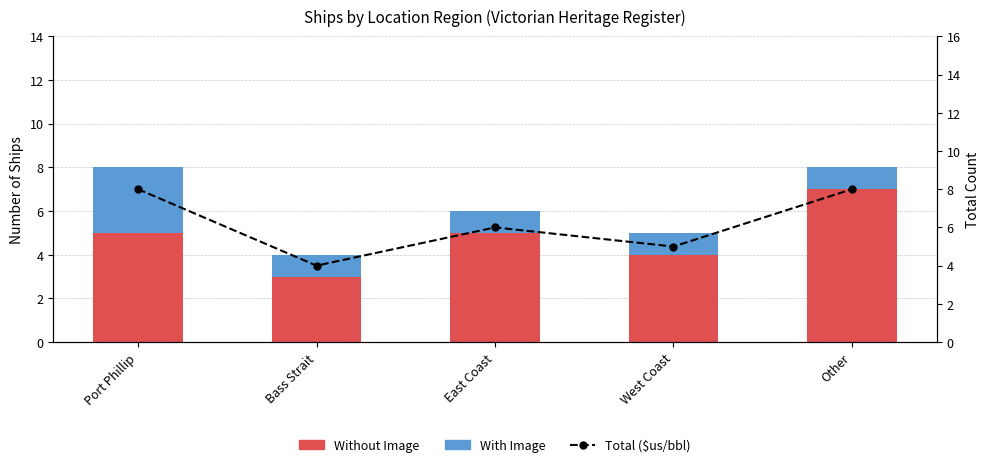

At which category does the chart reach its minimum across all series?

Bass Strait